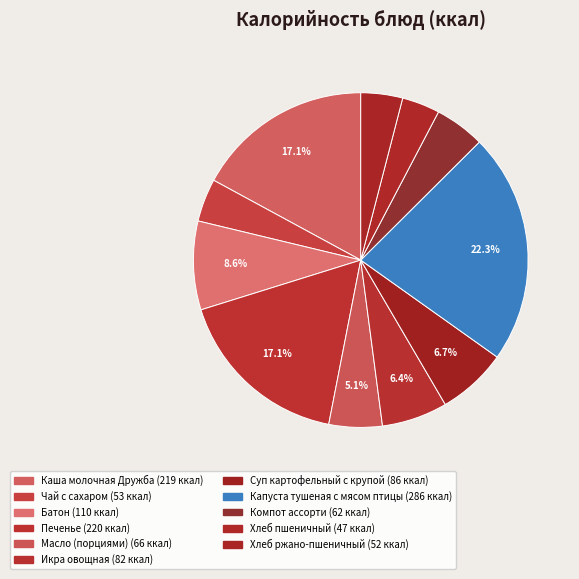

Is it true that Икра овощная is 6% of the pie?

True